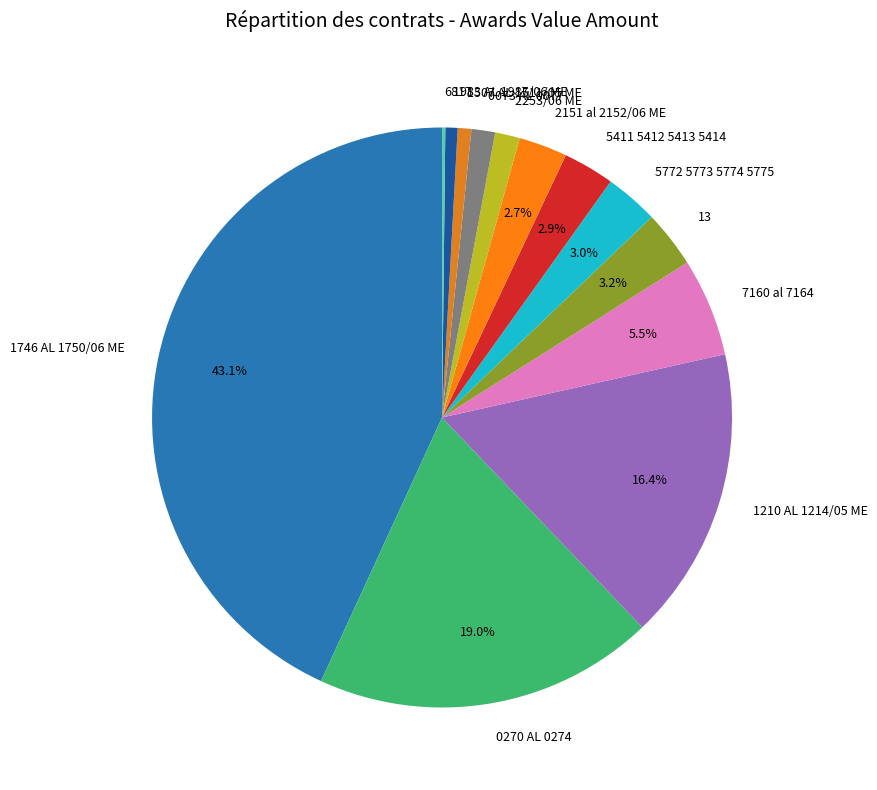

To the nearest percent, what is the average slice percentage?

8%